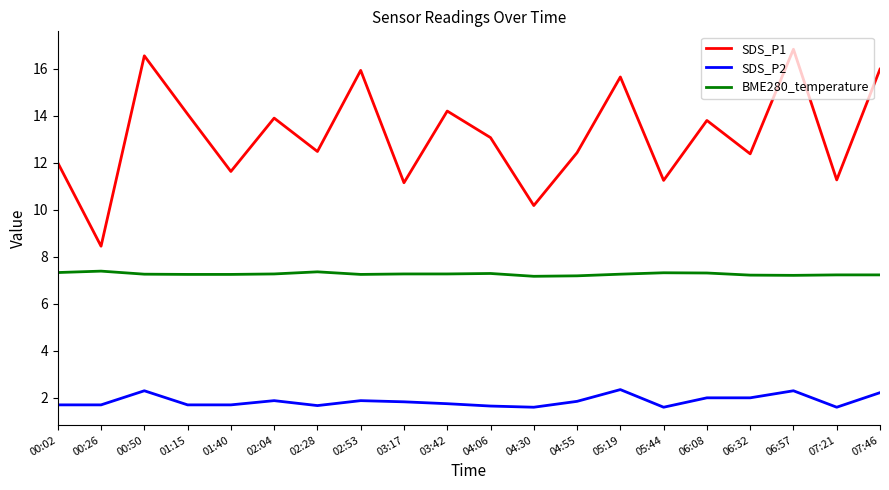

At how many categories does at least one series exceed 3?

20